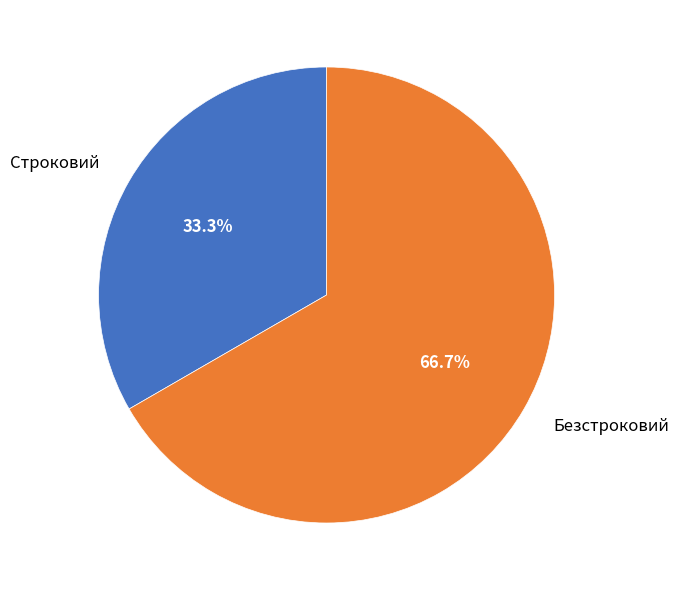

Which slice represents more than half of the pie?

Безстроковий